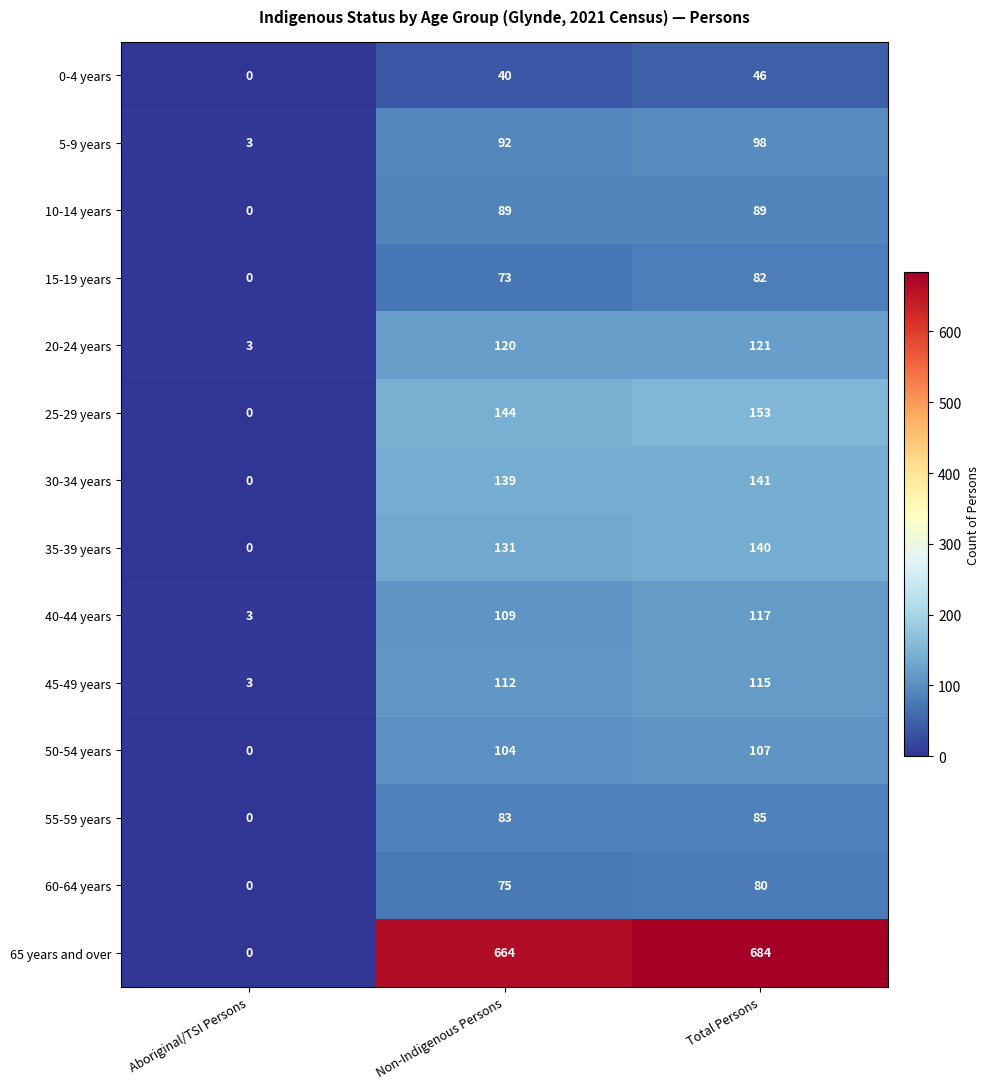

How many 0-4 years values are between 0 and 46?

3